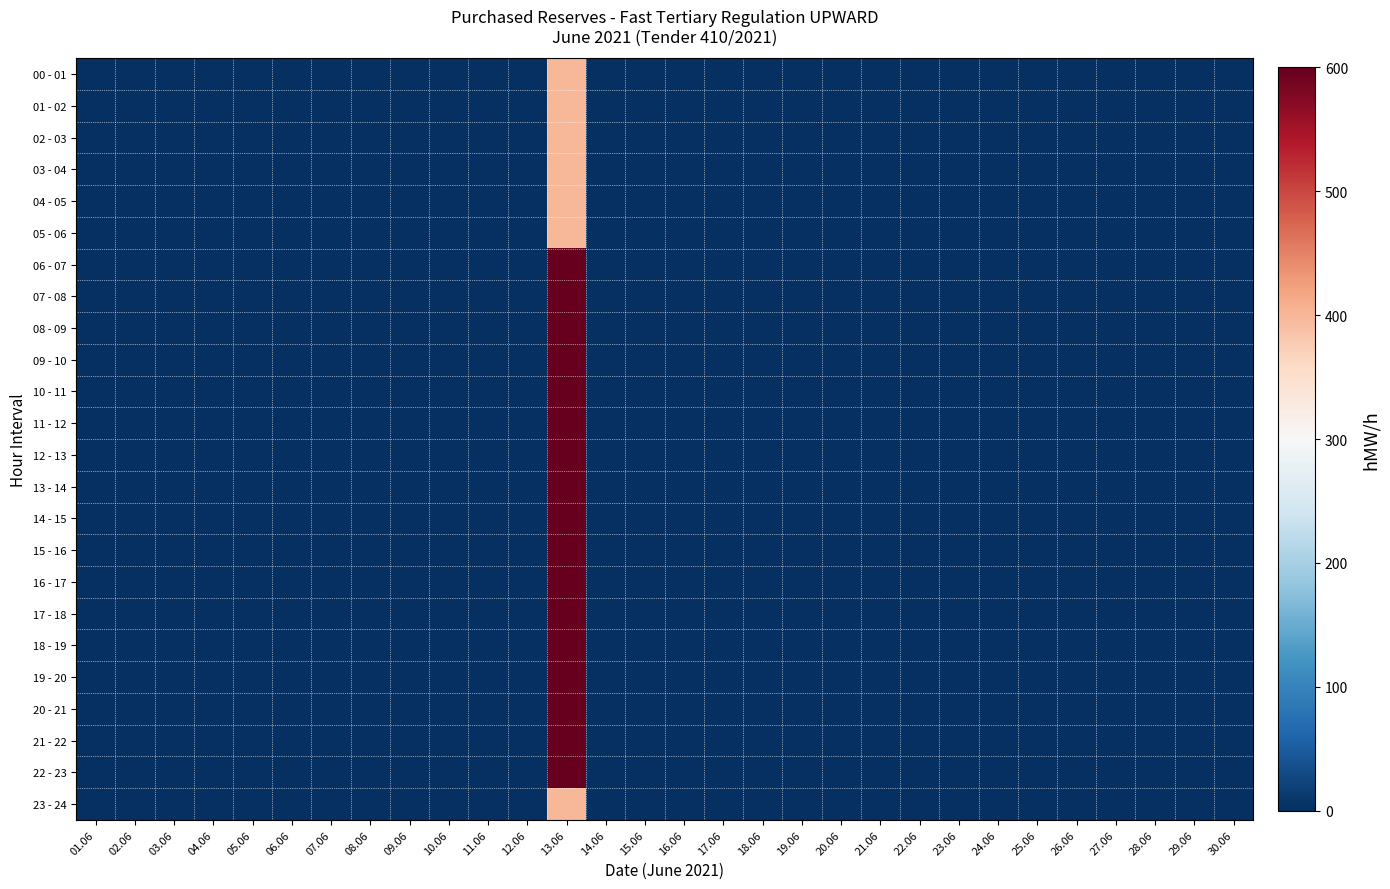

Reading left to right, transcribe all the data shown in this chart.

00 - 01: 01.06=0	02.06=0	03.06=0	04.06=0	05.06=0	06.06=0	07.06=0	08.06=0	09.06=0	10.06=0	11.06=0	12.06=0	13.06=400	14.06=0	15.06=0	16.06=0	17.06=0	18.06=0	19.06=0	20.06=0	21.06=0	22.06=0	23.06=0	24.06=0	25.06=0	26.06=0	27.06=0	28.06=0	29.06=0	30.06=0
01 - 02: 01.06=0	02.06=0	03.06=0	04.06=0	05.06=0	06.06=0	07.06=0	08.06=0	09.06=0	10.06=0	11.06=0	12.06=0	13.06=400	14.06=0	15.06=0	16.06=0	17.06=0	18.06=0	19.06=0	20.06=0	21.06=0	22.06=0	23.06=0	24.06=0	25.06=0	26.06=0	27.06=0	28.06=0	29.06=0	30.06=0
02 - 03: 01.06=0	02.06=0	03.06=0	04.06=0	05.06=0	06.06=0	07.06=0	08.06=0	09.06=0	10.06=0	11.06=0	12.06=0	13.06=400	14.06=0	15.06=0	16.06=0	17.06=0	18.06=0	19.06=0	20.06=0	21.06=0	22.06=0	23.06=0	24.06=0	25.06=0	26.06=0	27.06=0	28.06=0	29.06=0	30.06=0
03 - 04: 01.06=0	02.06=0	03.06=0	04.06=0	05.06=0	06.06=0	07.06=0	08.06=0	09.06=0	10.06=0	11.06=0	12.06=0	13.06=400	14.06=0	15.06=0	16.06=0	17.06=0	18.06=0	19.06=0	20.06=0	21.06=0	22.06=0	23.06=0	24.06=0	25.06=0	26.06=0	27.06=0	28.06=0	29.06=0	30.06=0
04 - 05: 01.06=0	02.06=0	03.06=0	04.06=0	05.06=0	06.06=0	07.06=0	08.06=0	09.06=0	10.06=0	11.06=0	12.06=0	13.06=400	14.06=0	15.06=0	16.06=0	17.06=0	18.06=0	19.06=0	20.06=0	21.06=0	22.06=0	23.06=0	24.06=0	25.06=0	26.06=0	27.06=0	28.06=0	29.06=0	30.06=0
05 - 06: 01.06=0	02.06=0	03.06=0	04.06=0	05.06=0	06.06=0	07.06=0	08.06=0	09.06=0	10.06=0	11.06=0	12.06=0	13.06=400	14.06=0	15.06=0	16.06=0	17.06=0	18.06=0	19.06=0	20.06=0	21.06=0	22.06=0	23.06=0	24.06=0	25.06=0	26.06=0	27.06=0	28.06=0	29.06=0	30.06=0
06 - 07: 01.06=0	02.06=0	03.06=0	04.06=0	05.06=0	06.06=0	07.06=0	08.06=0	09.06=0	10.06=0	11.06=0	12.06=0	13.06=600	14.06=0	15.06=0	16.06=0	17.06=0	18.06=0	19.06=0	20.06=0	21.06=0	22.06=0	23.06=0	24.06=0	25.06=0	26.06=0	27.06=0	28.06=0	29.06=0	30.06=0
07 - 08: 01.06=0	02.06=0	03.06=0	04.06=0	05.06=0	06.06=0	07.06=0	08.06=0	09.06=0	10.06=0	11.06=0	12.06=0	13.06=600	14.06=0	15.06=0	16.06=0	17.06=0	18.06=0	19.06=0	20.06=0	21.06=0	22.06=0	23.06=0	24.06=0	25.06=0	26.06=0	27.06=0	28.06=0	29.06=0	30.06=0
08 - 09: 01.06=0	02.06=0	03.06=0	04.06=0	05.06=0	06.06=0	07.06=0	08.06=0	09.06=0	10.06=0	11.06=0	12.06=0	13.06=600	14.06=0	15.06=0	16.06=0	17.06=0	18.06=0	19.06=0	20.06=0	21.06=0	22.06=0	23.06=0	24.06=0	25.06=0	26.06=0	27.06=0	28.06=0	29.06=0	30.06=0
09 - 10: 01.06=0	02.06=0	03.06=0	04.06=0	05.06=0	06.06=0	07.06=0	08.06=0	09.06=0	10.06=0	11.06=0	12.06=0	13.06=600	14.06=0	15.06=0	16.06=0	17.06=0	18.06=0	19.06=0	20.06=0	21.06=0	22.06=0	23.06=0	24.06=0	25.06=0	26.06=0	27.06=0	28.06=0	29.06=0	30.06=0
10 - 11: 01.06=0	02.06=0	03.06=0	04.06=0	05.06=0	06.06=0	07.06=0	08.06=0	09.06=0	10.06=0	11.06=0	12.06=0	13.06=600	14.06=0	15.06=0	16.06=0	17.06=0	18.06=0	19.06=0	20.06=0	21.06=0	22.06=0	23.06=0	24.06=0	25.06=0	26.06=0	27.06=0	28.06=0	29.06=0	30.06=0
11 - 12: 01.06=0	02.06=0	03.06=0	04.06=0	05.06=0	06.06=0	07.06=0	08.06=0	09.06=0	10.06=0	11.06=0	12.06=0	13.06=600	14.06=0	15.06=0	16.06=0	17.06=0	18.06=0	19.06=0	20.06=0	21.06=0	22.06=0	23.06=0	24.06=0	25.06=0	26.06=0	27.06=0	28.06=0	29.06=0	30.06=0
12 - 13: 01.06=0	02.06=0	03.06=0	04.06=0	05.06=0	06.06=0	07.06=0	08.06=0	09.06=0	10.06=0	11.06=0	12.06=0	13.06=600	14.06=0	15.06=0	16.06=0	17.06=0	18.06=0	19.06=0	20.06=0	21.06=0	22.06=0	23.06=0	24.06=0	25.06=0	26.06=0	27.06=0	28.06=0	29.06=0	30.06=0
13 - 14: 01.06=0	02.06=0	03.06=0	04.06=0	05.06=0	06.06=0	07.06=0	08.06=0	09.06=0	10.06=0	11.06=0	12.06=0	13.06=600	14.06=0	15.06=0	16.06=0	17.06=0	18.06=0	19.06=0	20.06=0	21.06=0	22.06=0	23.06=0	24.06=0	25.06=0	26.06=0	27.06=0	28.06=0	29.06=0	30.06=0
14 - 15: 01.06=0	02.06=0	03.06=0	04.06=0	05.06=0	06.06=0	07.06=0	08.06=0	09.06=0	10.06=0	11.06=0	12.06=0	13.06=600	14.06=0	15.06=0	16.06=0	17.06=0	18.06=0	19.06=0	20.06=0	21.06=0	22.06=0	23.06=0	24.06=0	25.06=0	26.06=0	27.06=0	28.06=0	29.06=0	30.06=0
15 - 16: 01.06=0	02.06=0	03.06=0	04.06=0	05.06=0	06.06=0	07.06=0	08.06=0	09.06=0	10.06=0	11.06=0	12.06=0	13.06=600	14.06=0	15.06=0	16.06=0	17.06=0	18.06=0	19.06=0	20.06=0	21.06=0	22.06=0	23.06=0	24.06=0	25.06=0	26.06=0	27.06=0	28.06=0	29.06=0	30.06=0
16 - 17: 01.06=0	02.06=0	03.06=0	04.06=0	05.06=0	06.06=0	07.06=0	08.06=0	09.06=0	10.06=0	11.06=0	12.06=0	13.06=600	14.06=0	15.06=0	16.06=0	17.06=0	18.06=0	19.06=0	20.06=0	21.06=0	22.06=0	23.06=0	24.06=0	25.06=0	26.06=0	27.06=0	28.06=0	29.06=0	30.06=0
17 - 18: 01.06=0	02.06=0	03.06=0	04.06=0	05.06=0	06.06=0	07.06=0	08.06=0	09.06=0	10.06=0	11.06=0	12.06=0	13.06=600	14.06=0	15.06=0	16.06=0	17.06=0	18.06=0	19.06=0	20.06=0	21.06=0	22.06=0	23.06=0	24.06=0	25.06=0	26.06=0	27.06=0	28.06=0	29.06=0	30.06=0
18 - 19: 01.06=0	02.06=0	03.06=0	04.06=0	05.06=0	06.06=0	07.06=0	08.06=0	09.06=0	10.06=0	11.06=0	12.06=0	13.06=600	14.06=0	15.06=0	16.06=0	17.06=0	18.06=0	19.06=0	20.06=0	21.06=0	22.06=0	23.06=0	24.06=0	25.06=0	26.06=0	27.06=0	28.06=0	29.06=0	30.06=0
19 - 20: 01.06=0	02.06=0	03.06=0	04.06=0	05.06=0	06.06=0	07.06=0	08.06=0	09.06=0	10.06=0	11.06=0	12.06=0	13.06=600	14.06=0	15.06=0	16.06=0	17.06=0	18.06=0	19.06=0	20.06=0	21.06=0	22.06=0	23.06=0	24.06=0	25.06=0	26.06=0	27.06=0	28.06=0	29.06=0	30.06=0
20 - 21: 01.06=0	02.06=0	03.06=0	04.06=0	05.06=0	06.06=0	07.06=0	08.06=0	09.06=0	10.06=0	11.06=0	12.06=0	13.06=600	14.06=0	15.06=0	16.06=0	17.06=0	18.06=0	19.06=0	20.06=0	21.06=0	22.06=0	23.06=0	24.06=0	25.06=0	26.06=0	27.06=0	28.06=0	29.06=0	30.06=0
21 - 22: 01.06=0	02.06=0	03.06=0	04.06=0	05.06=0	06.06=0	07.06=0	08.06=0	09.06=0	10.06=0	11.06=0	12.06=0	13.06=600	14.06=0	15.06=0	16.06=0	17.06=0	18.06=0	19.06=0	20.06=0	21.06=0	22.06=0	23.06=0	24.06=0	25.06=0	26.06=0	27.06=0	28.06=0	29.06=0	30.06=0
22 - 23: 01.06=0	02.06=0	03.06=0	04.06=0	05.06=0	06.06=0	07.06=0	08.06=0	09.06=0	10.06=0	11.06=0	12.06=0	13.06=600	14.06=0	15.06=0	16.06=0	17.06=0	18.06=0	19.06=0	20.06=0	21.06=0	22.06=0	23.06=0	24.06=0	25.06=0	26.06=0	27.06=0	28.06=0	29.06=0	30.06=0
23 - 24: 01.06=0	02.06=0	03.06=0	04.06=0	05.06=0	06.06=0	07.06=0	08.06=0	09.06=0	10.06=0	11.06=0	12.06=0	13.06=400	14.06=0	15.06=0	16.06=0	17.06=0	18.06=0	19.06=0	20.06=0	21.06=0	22.06=0	23.06=0	24.06=0	25.06=0	26.06=0	27.06=0	28.06=0	29.06=0	30.06=0